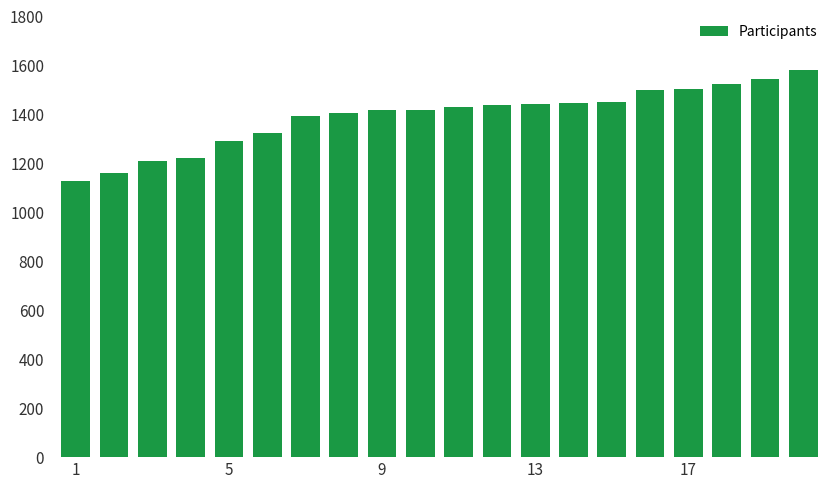

What is the difference between the second highest and second lowest values?

383